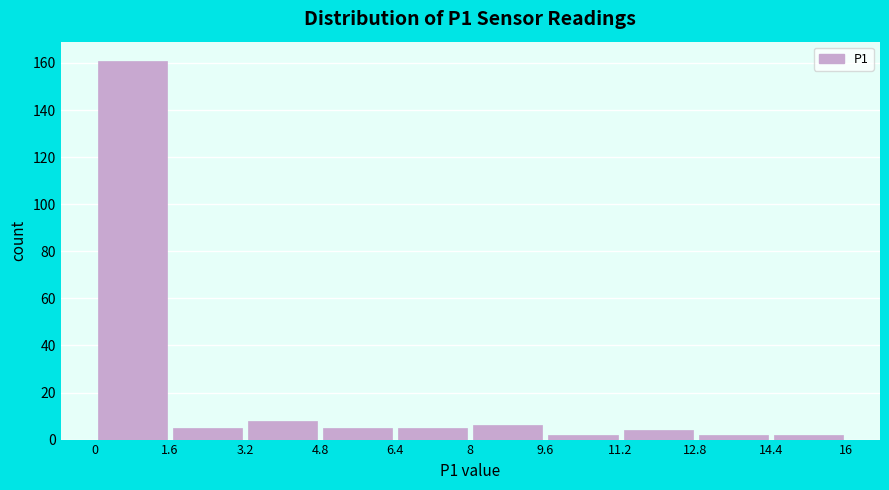

What is the height of the bar covering 4.8 to 6.4 on the x-axis? The values are not printed on the chart, so give them approximately, as read against the axis.

6